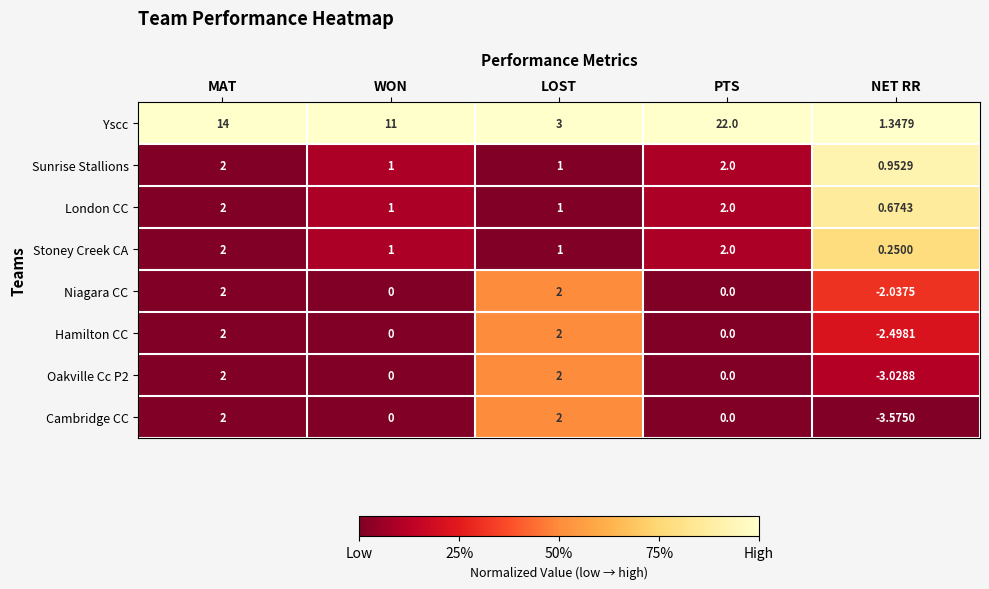

At which label does Niagara CC first exceed 0?

MAT